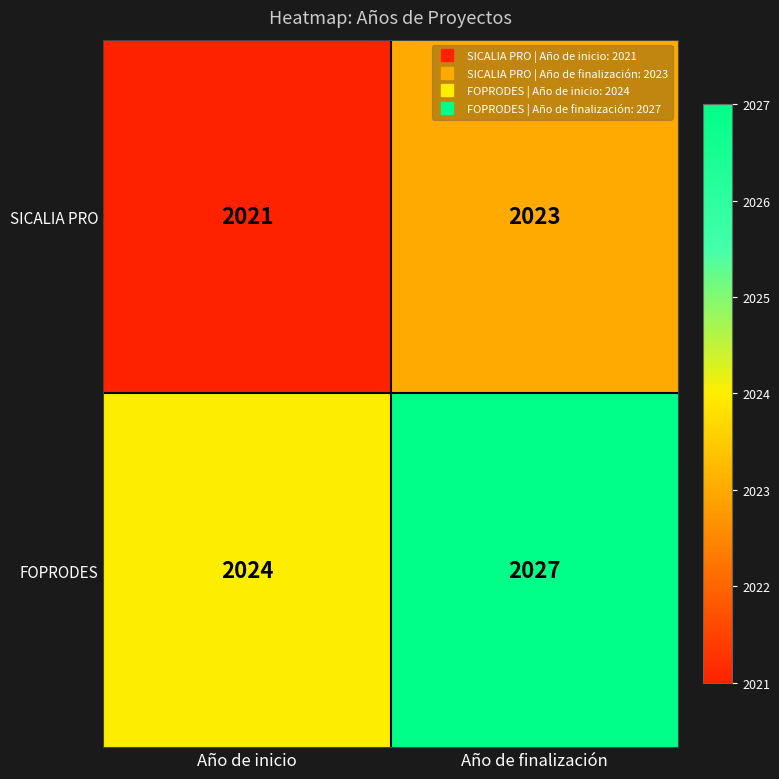

At which category is the sum across all series the highest?

Año de finalización